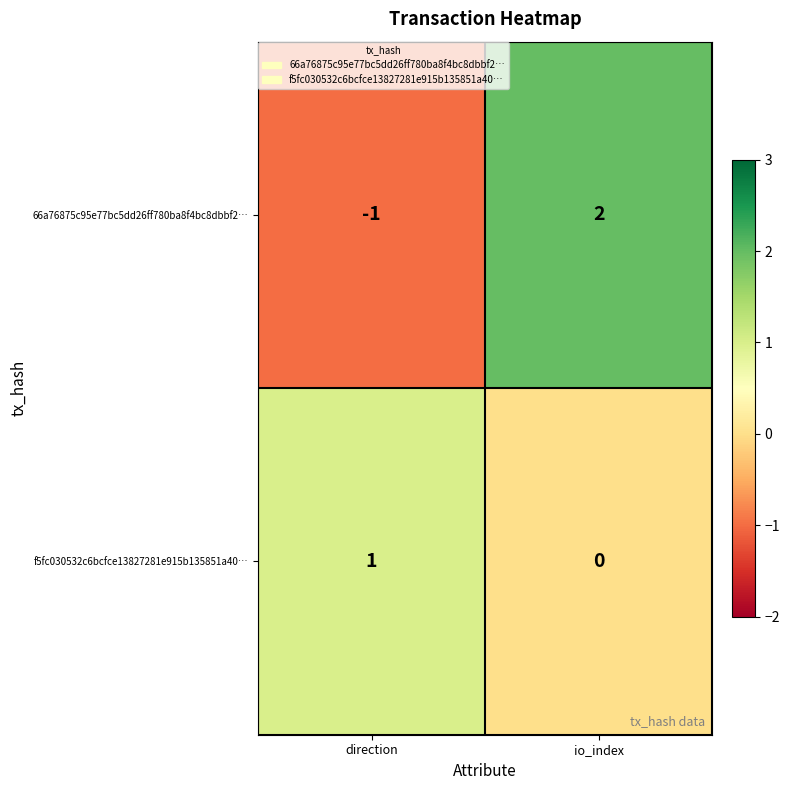

Is it true that f5fc030532c6bcfce13827281e915b135851a40… equals 2 at direction?

False